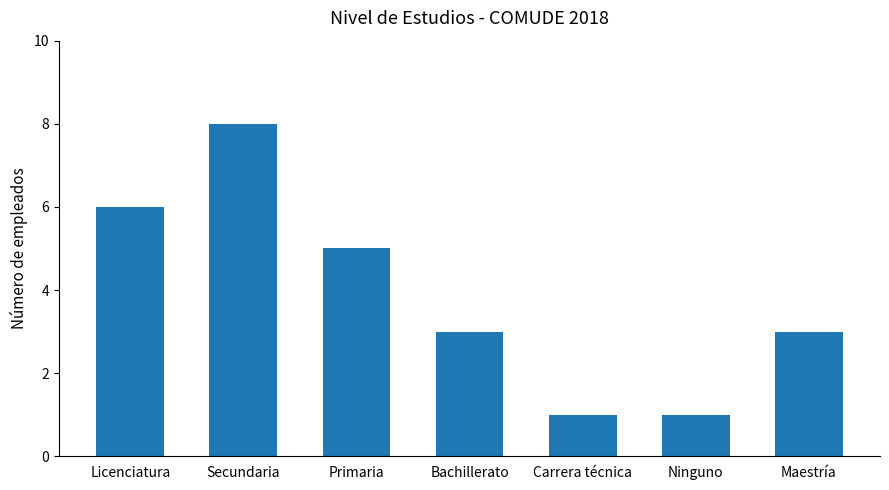

Reading left to right, what are all the values shown in this chart?

Licenciatura=6	Secundaria=8	Primaria=5	Bachillerato=3	Carrera técnica=1	Ninguno=1	Maestría=3